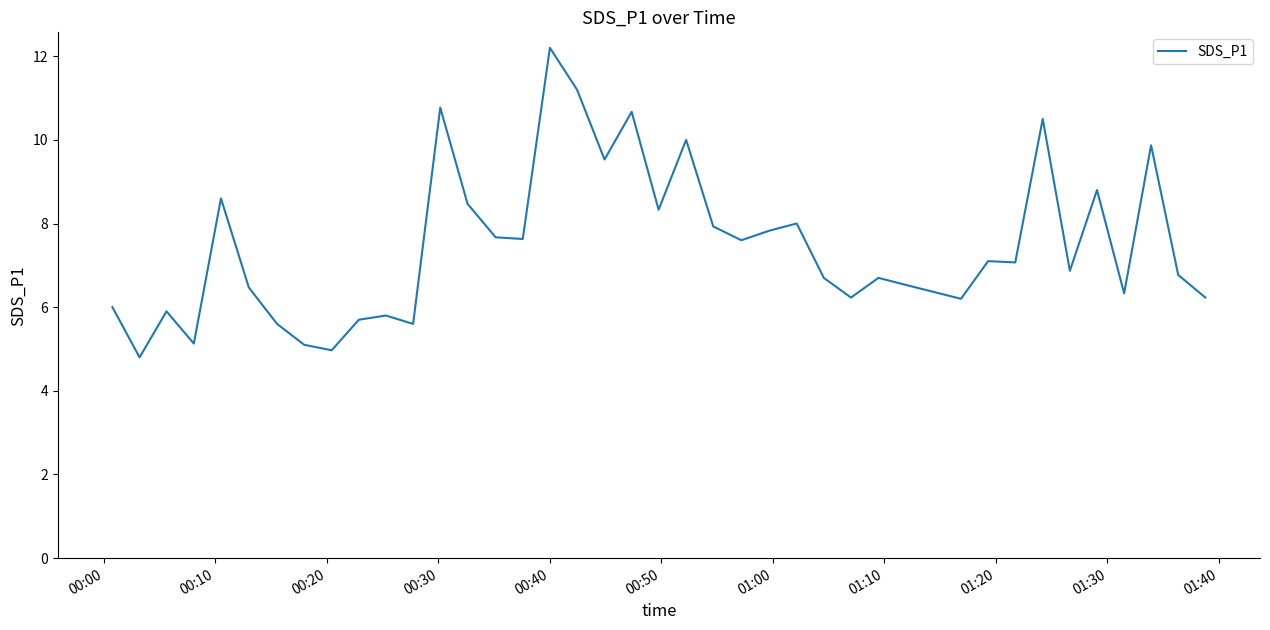

What is the difference between the maximum and minimum values?

7.4